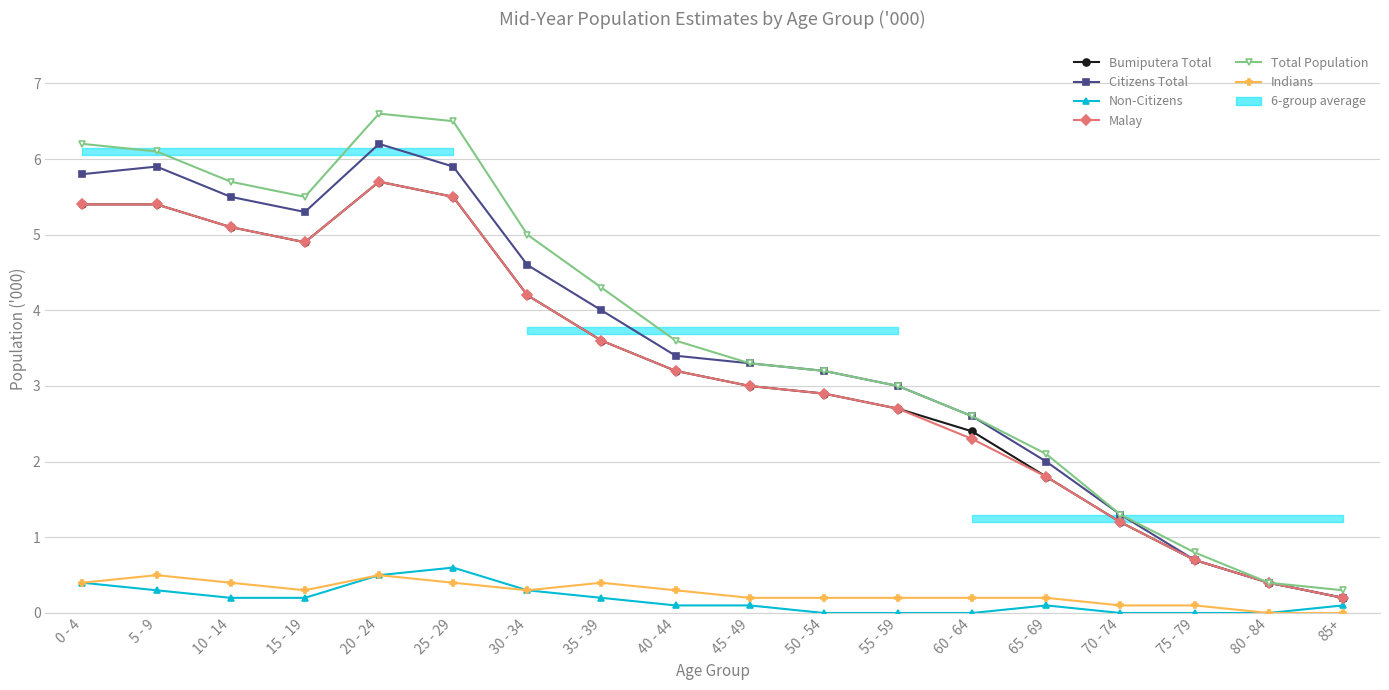

Between 70 - 74 and 85+, which series saw the biggest shift?

Citizens Total